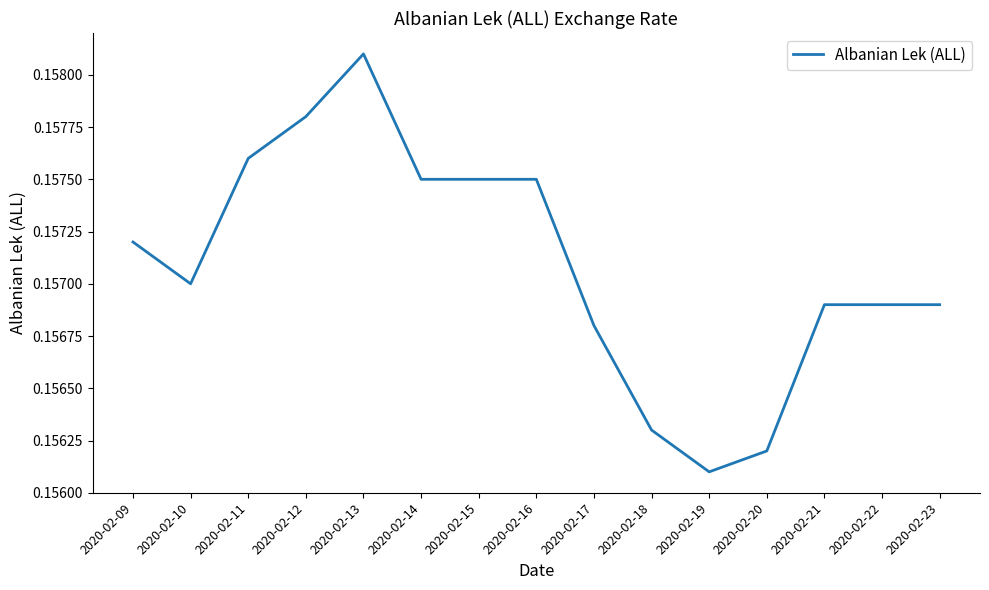

At which label is the value closest to 0?

2020-02-19